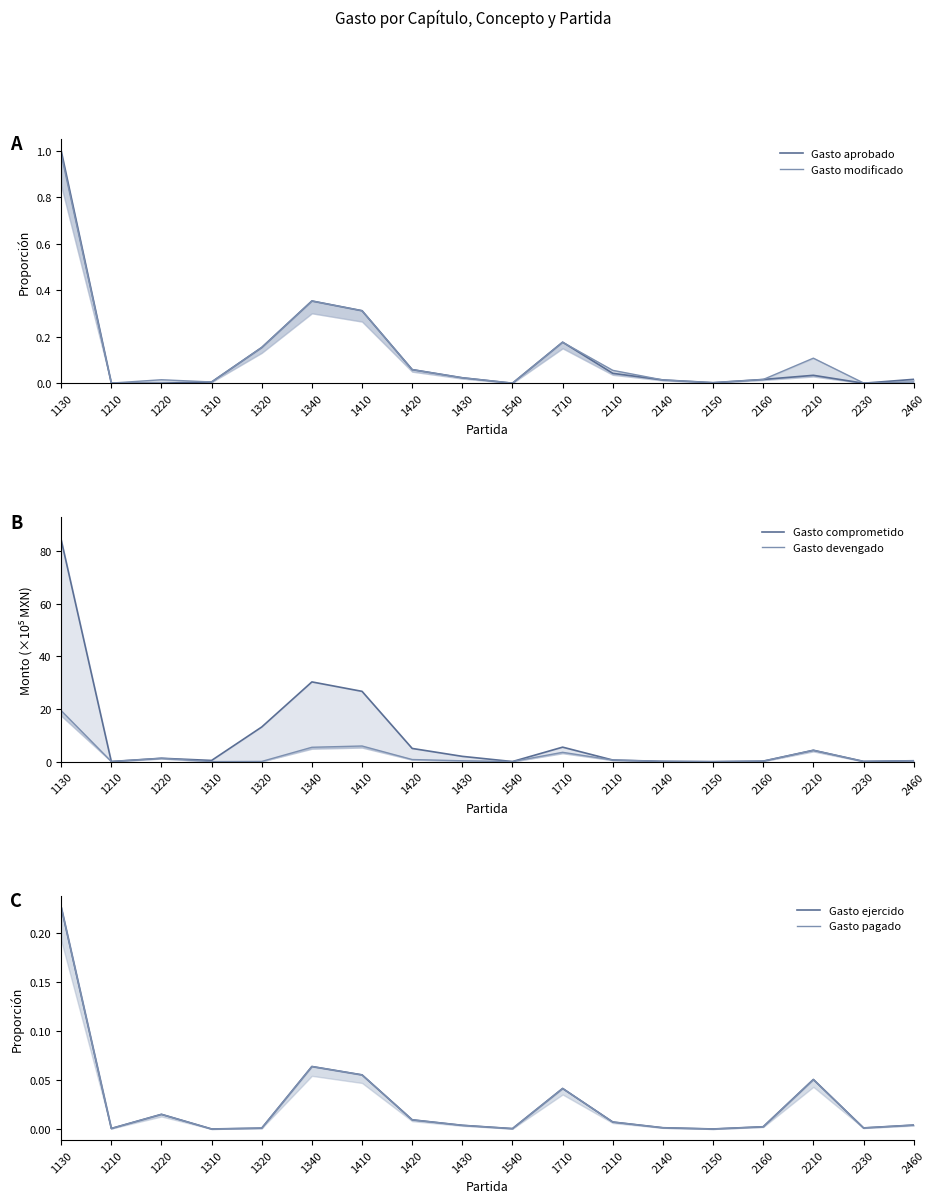

What are all the series names shown in the legend?

Gasto aprobado, Gasto modificado, Gasto comprometido, Gasto devengado, Gasto ejercido, Gasto pagado